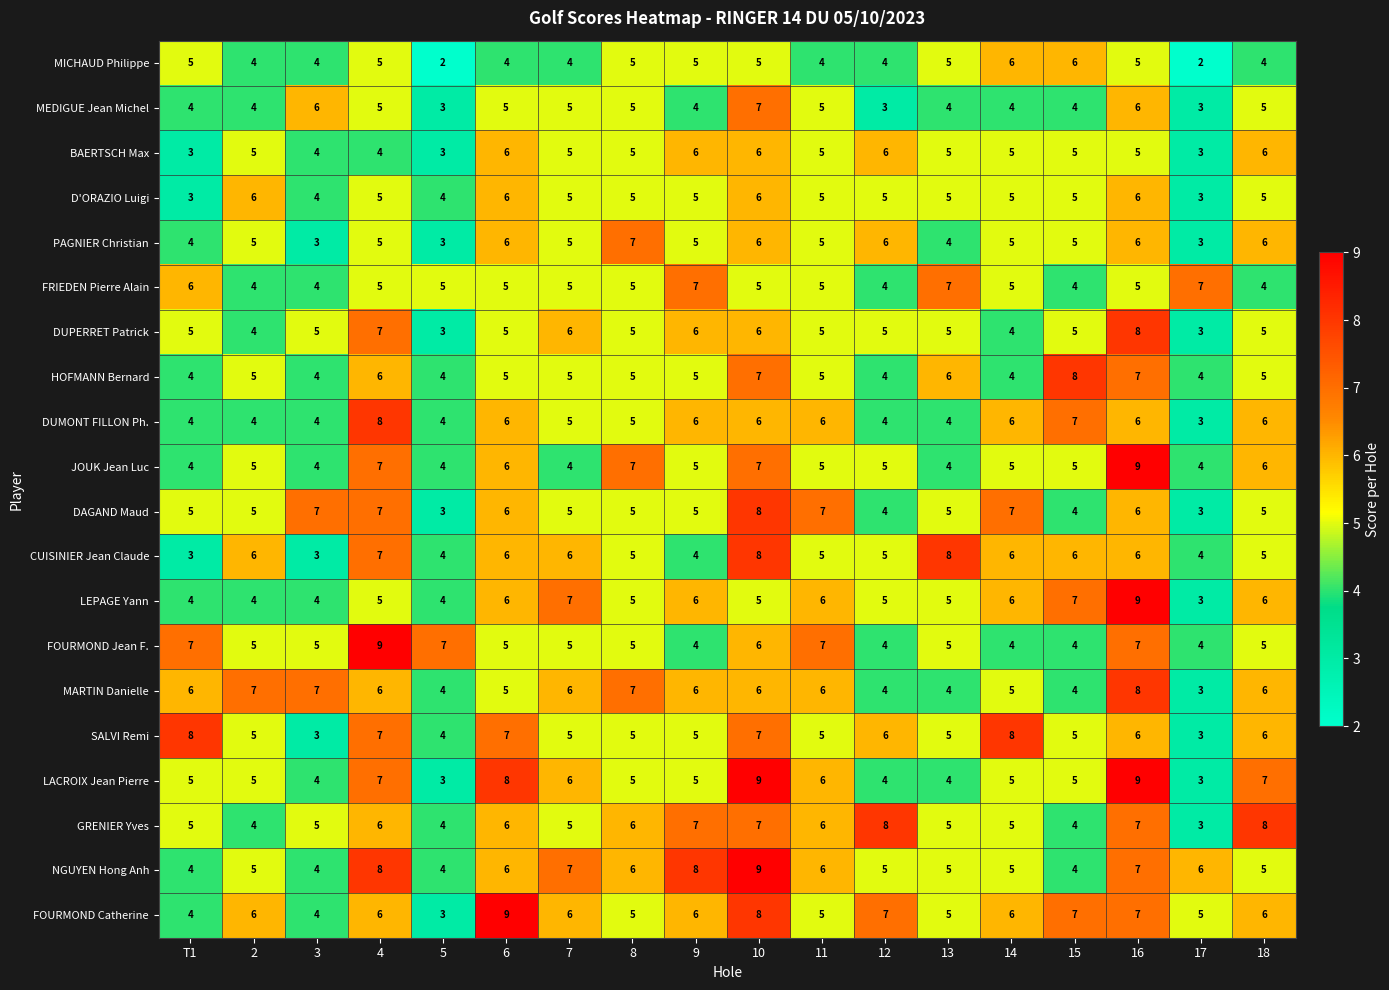

What is the sum of all JOUK Jean Luc values?

96